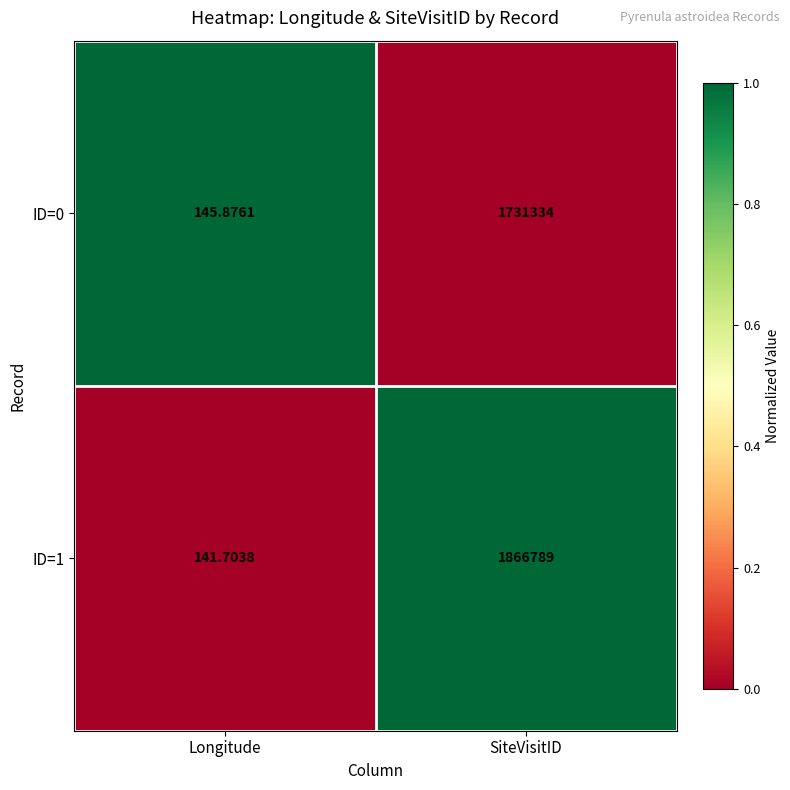

How many distinct data groups are displayed?

2